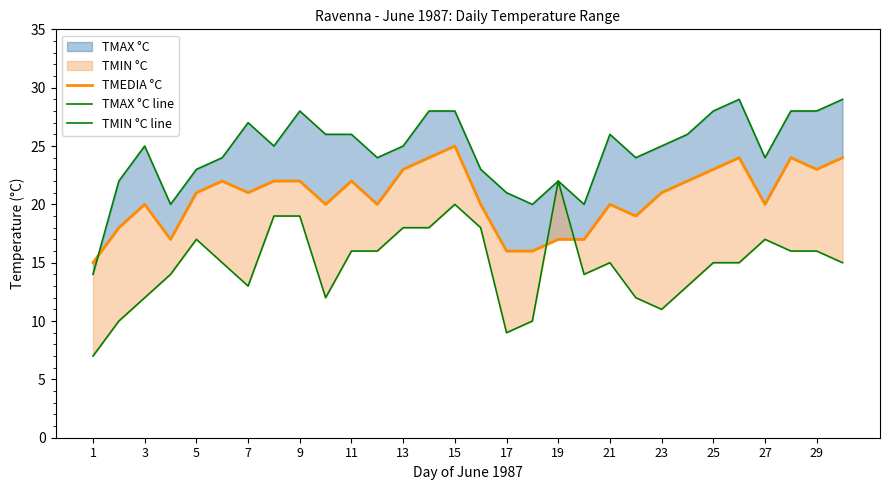

What is the difference between the maximum and minimum values in the TMEDIA °C series?

10